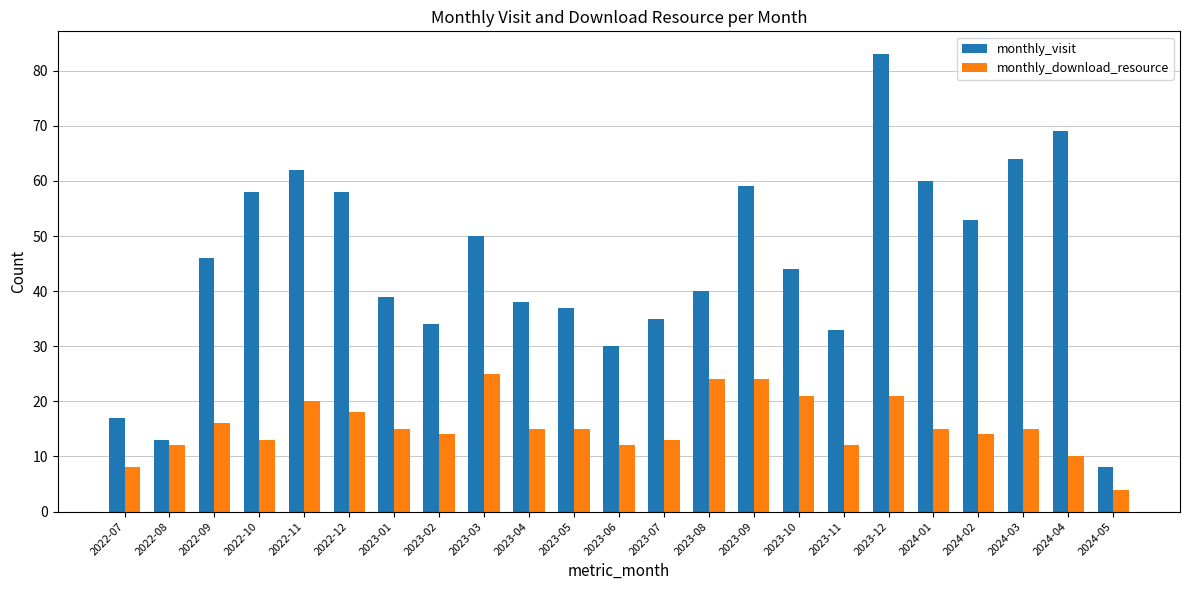

At which category is the sum across all series the highest?

2023-12